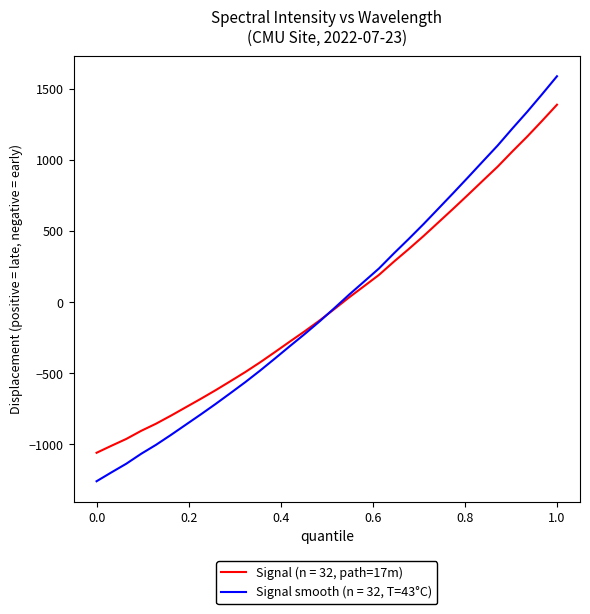

Rank the series by their maximum value, from highest to lowest.

Signal smooth (n = 32, T=43°C), Signal (n = 32, path=17m)